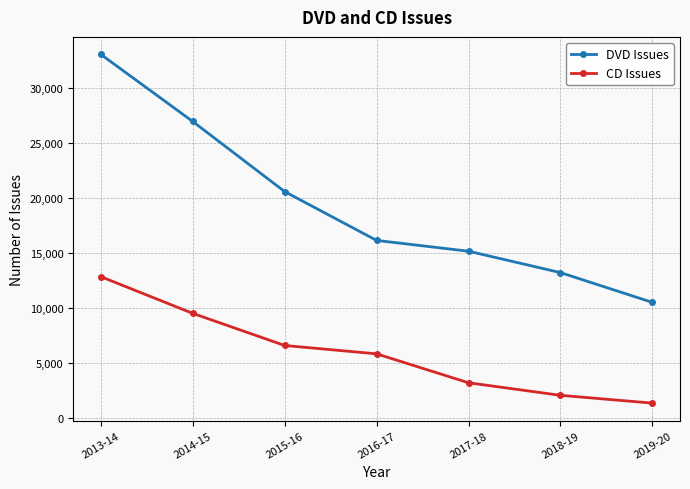

What is the maximum value shown in the chart?

33057